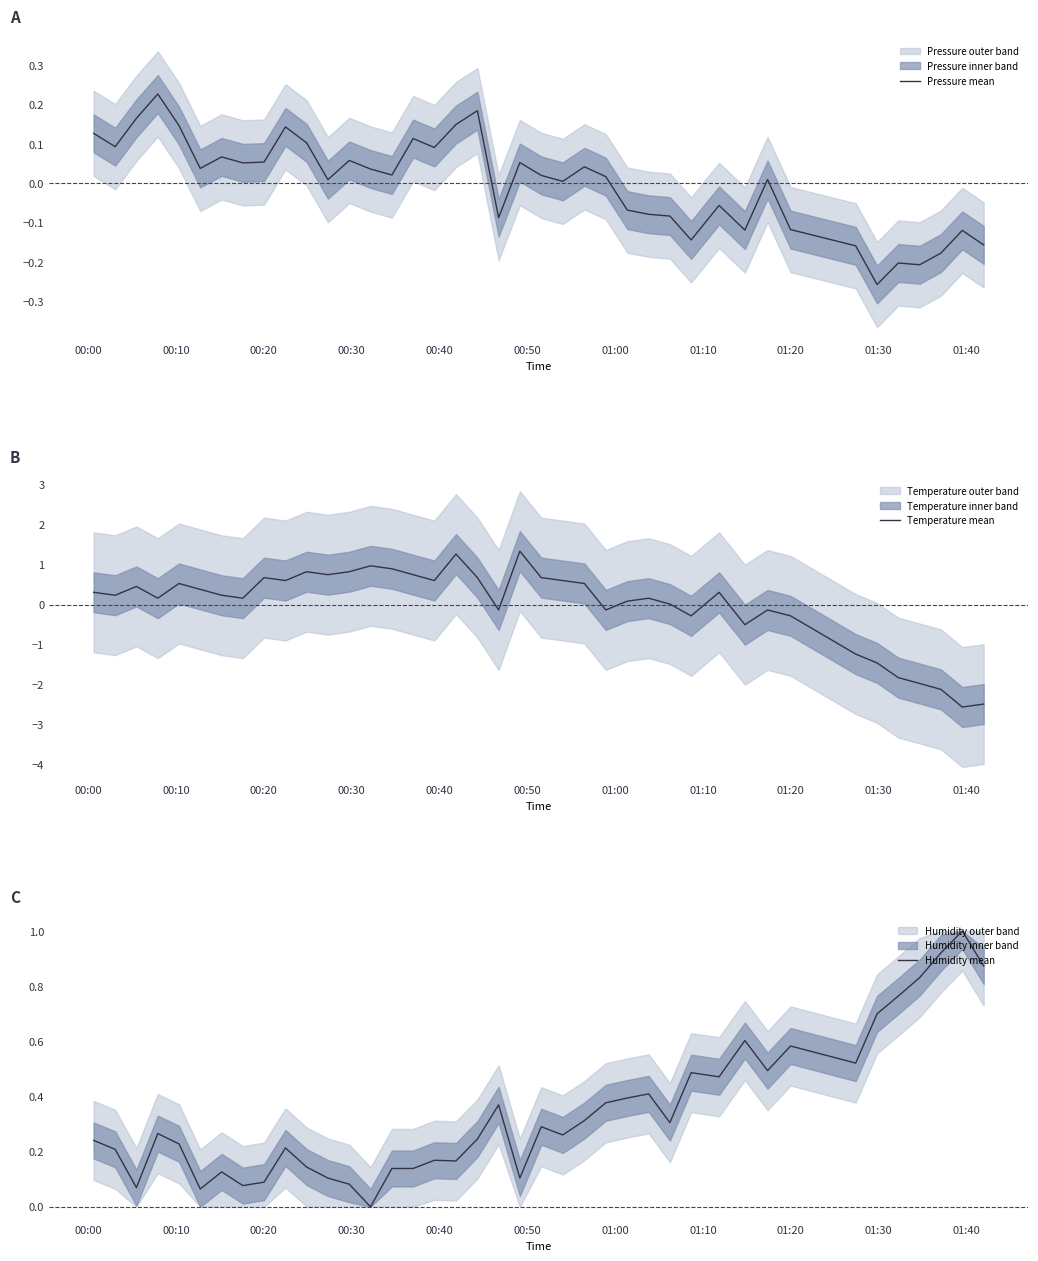

What is the value of the Humidity mean point at the 19th from the left?

0.2